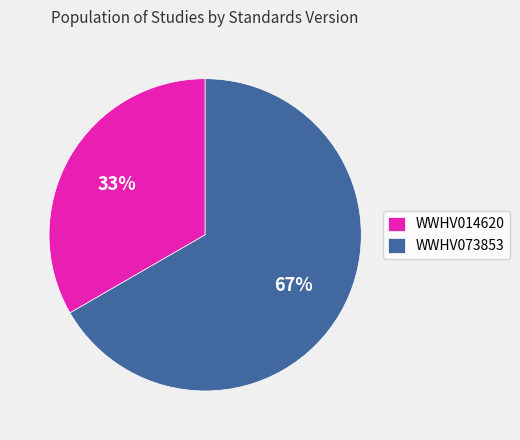

How many slices are in this pie chart?

2